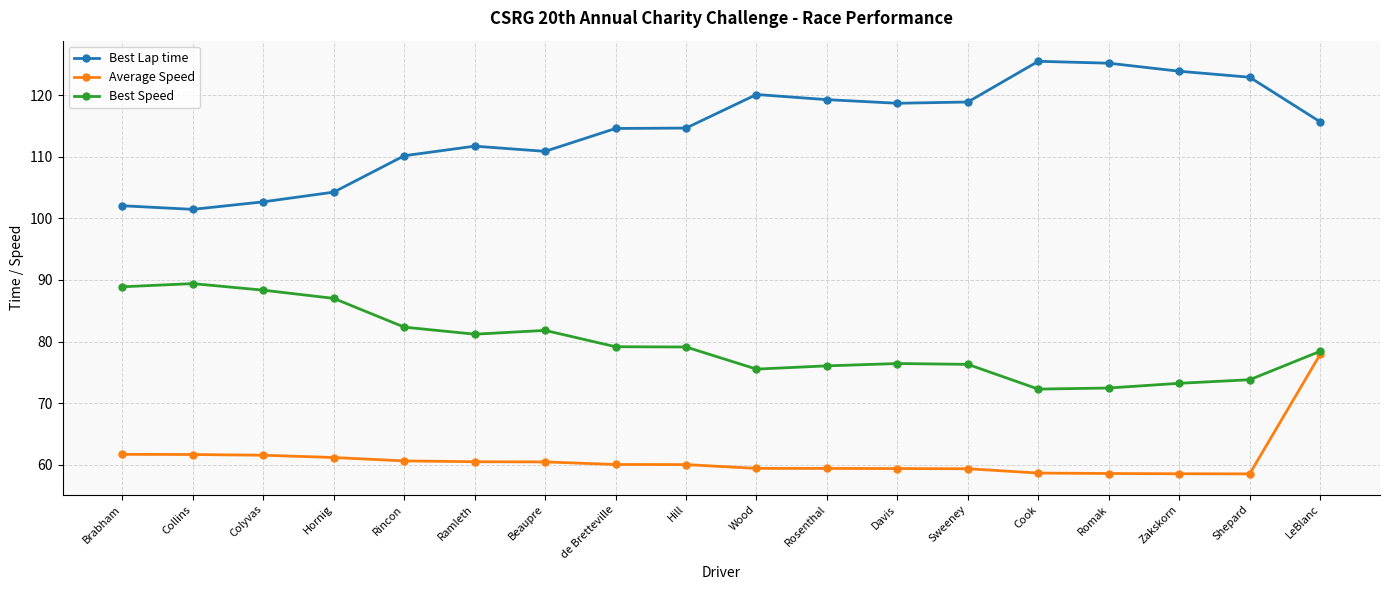

Which series has the widest spread of values?

Best Lap time